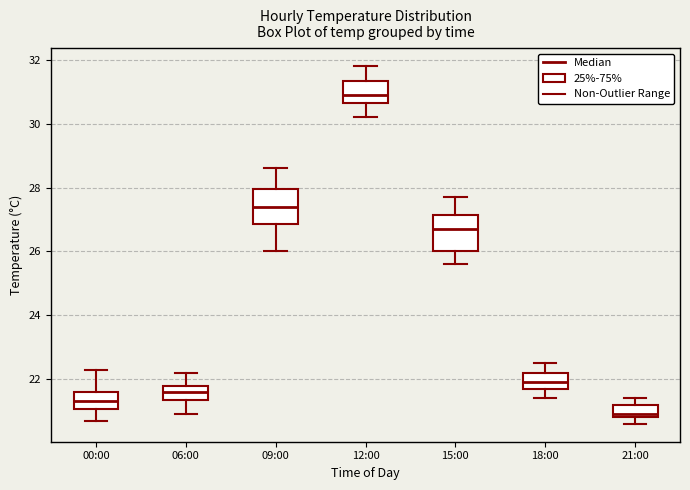

Reading left to right, read every box against the y-axis: the position of its median line, the range the box covers, and the ends of its whiskers. The values are not printed on the chart, so give them approximately, as read against the axis.

00:00: median 21.4, box 21.0 to 21.6, whiskers 20.8 to 22.4
06:00: median 21.6, box 21.4 to 21.8, whiskers 21.0 to 22.2
09:00: median 27.4, box 26.8 to 28.0, whiskers 26.0 to 28.6
12:00: median 31.0, box 30.6 to 31.4, whiskers 30.2 to 31.8
15:00: median 26.8, box 26.0 to 27.2, whiskers 25.6 to 27.8
18:00: median 22.0, box 21.8 to 22.2, whiskers 21.4 to 22.6
21:00: median 21.0, box 20.8 to 21.2, whiskers 20.6 to 21.4